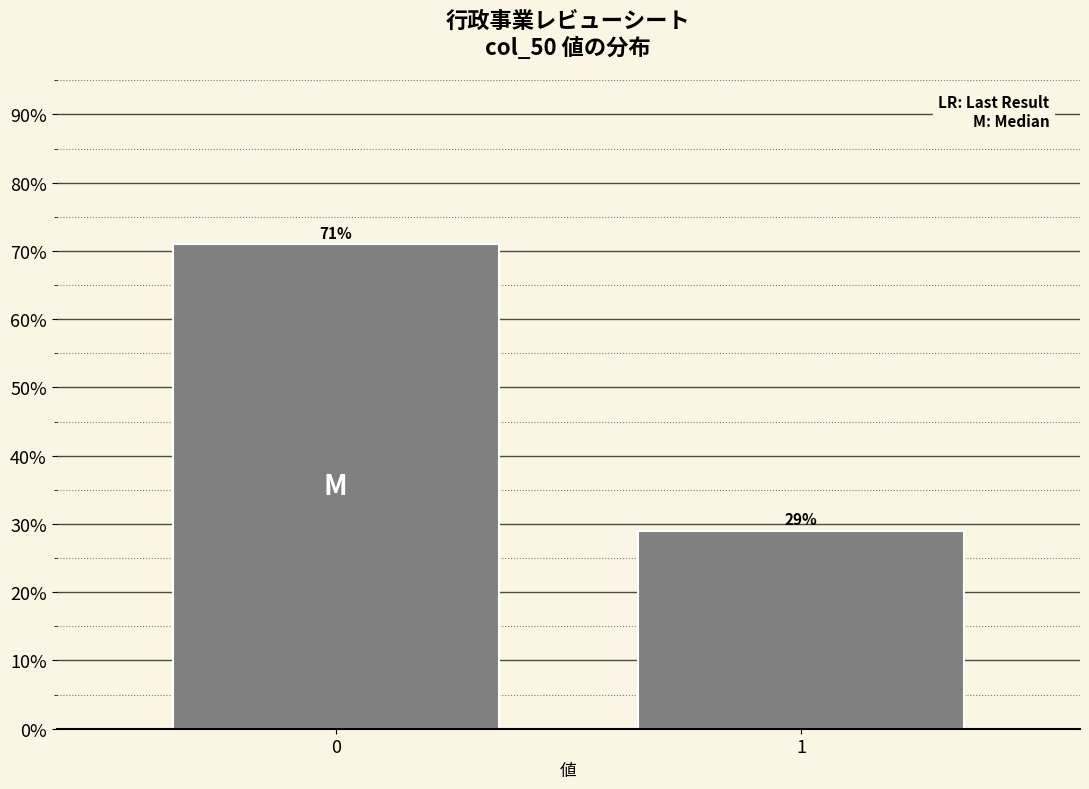

Reading left to right, transcribe all the data shown in this chart.

0=71.0	1=29.0